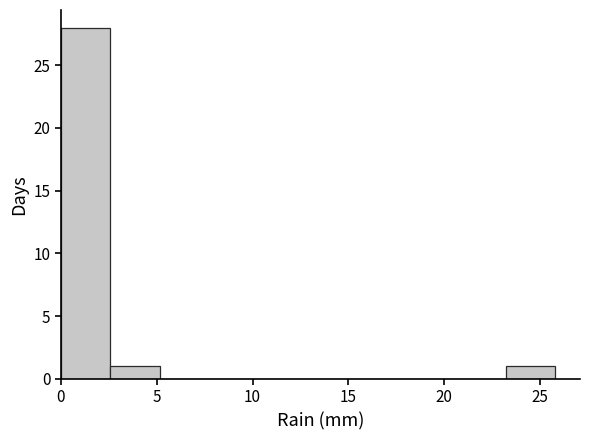

Reading left to right, transcribe this chart: for each bar, give the range it covers on the x-axis and its height. Neither the bar edges nor the heights are printed on the chart, so give them approximately, as read against the axes.

0.0 to 2.5: 28
2.5 to 5.0: 1
5.0 to 7.5: 0
7.5 to 10.5: 0
10.5 to 13.0: 0
13.0 to 15.5: 0
15.5 to 18.0: 0
18.0 to 20.5: 0
20.5 to 23.0: 0
23.0 to 26.0: 1